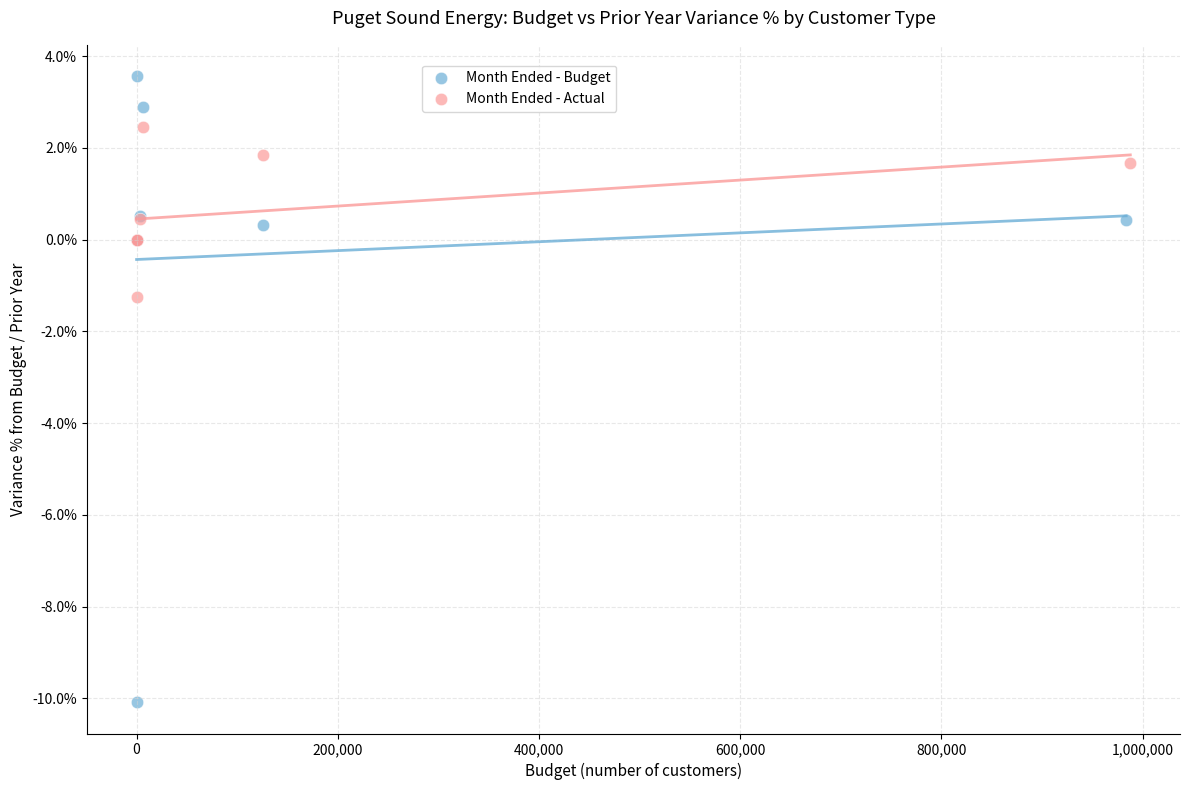

What are all the series names shown in the legend?

Month Ended - Budget, Month Ended - Actual